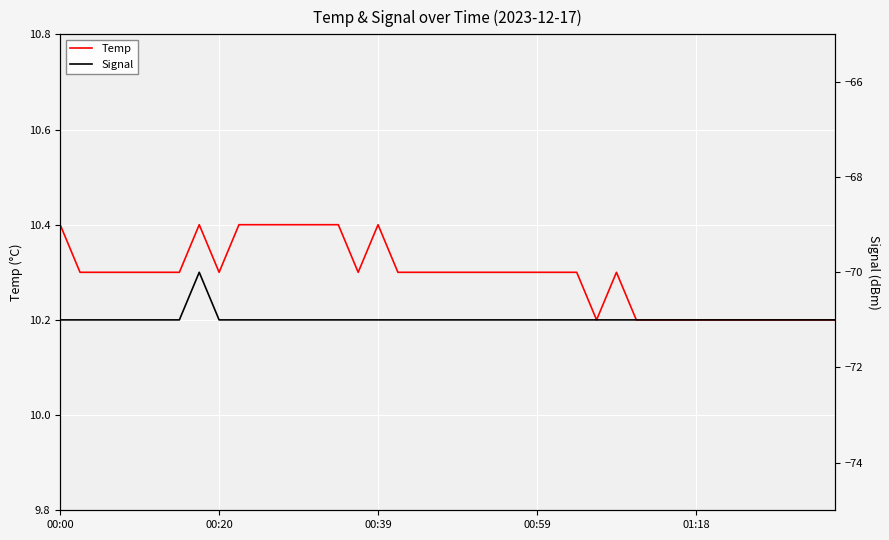

Where is the first local minimum for Temp?

00:20